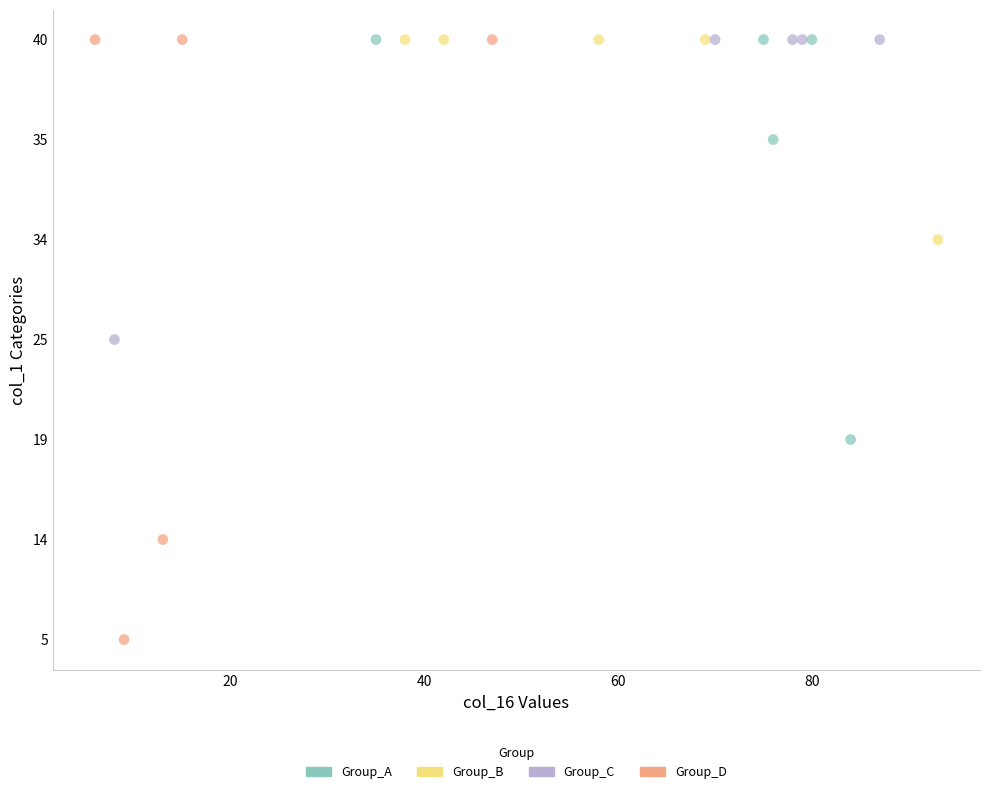

Which series has the widest spread of Y values?

Group_D